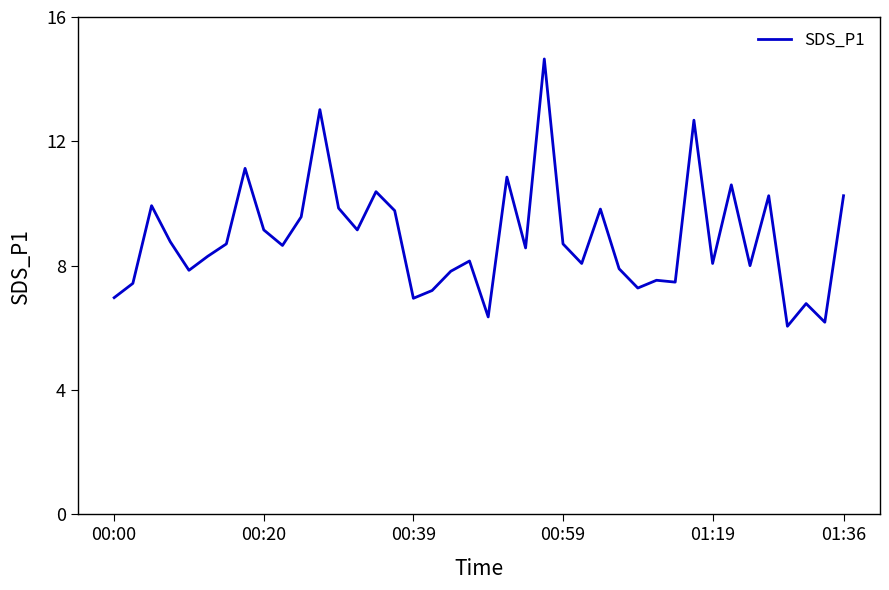

What is the difference between the maximum and minimum values?

8.6